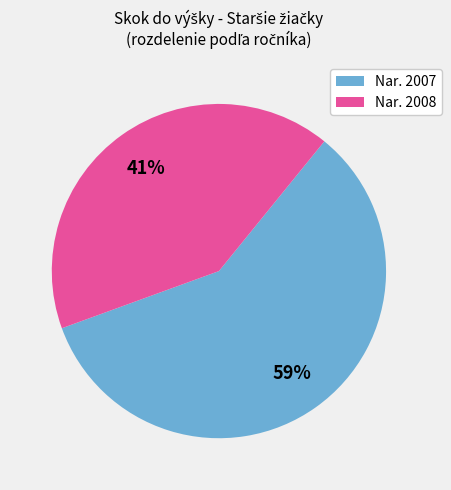

The Nar. 2008 slice represents 41% of the pie. True or false?

True